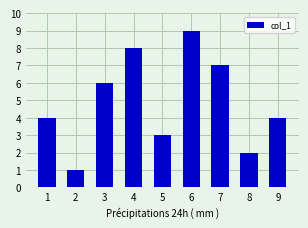

What is the value of the 1st bar from the left?

4